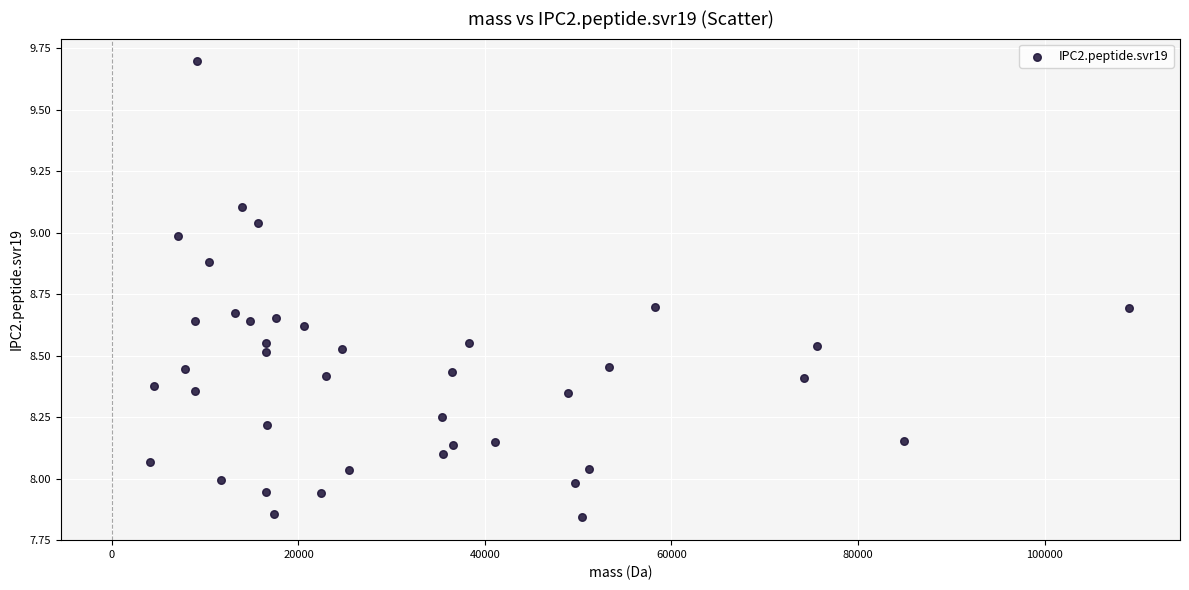

What is the range of Y values (max minus min)?

1.9